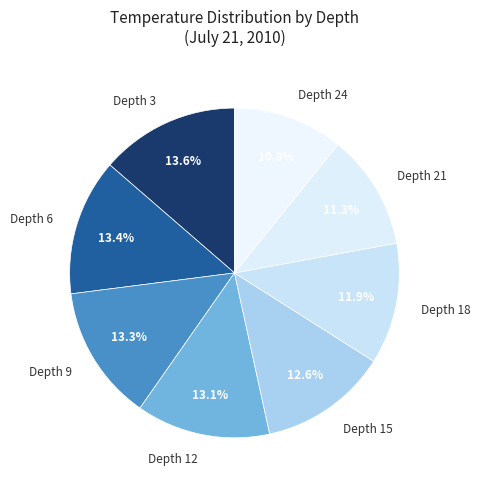

Between Depth 6 and Depth 18, which is larger?

Depth 6